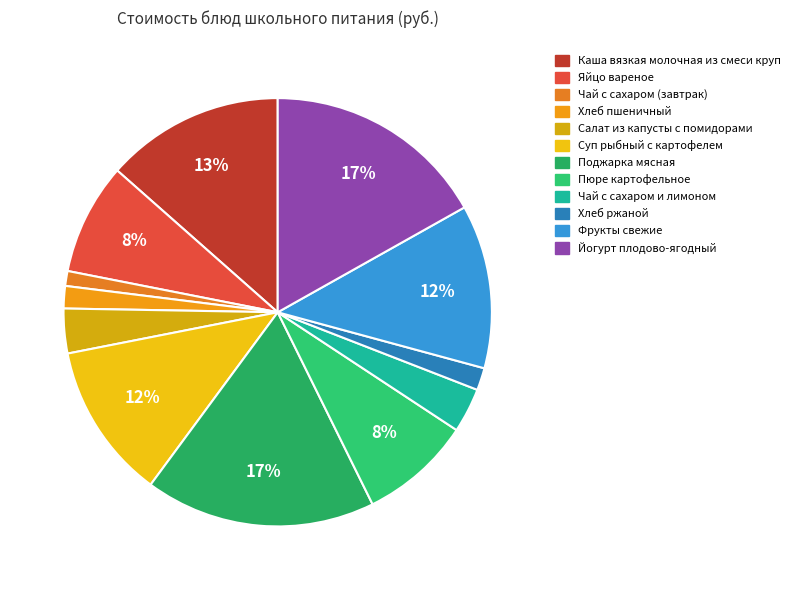

What is the largest slice in the pie chart?

Поджарка мясная